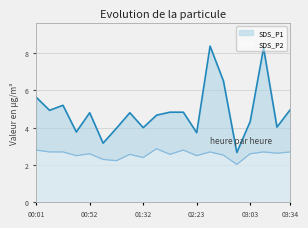

How many data points in SDS_P1 are above 4?

14